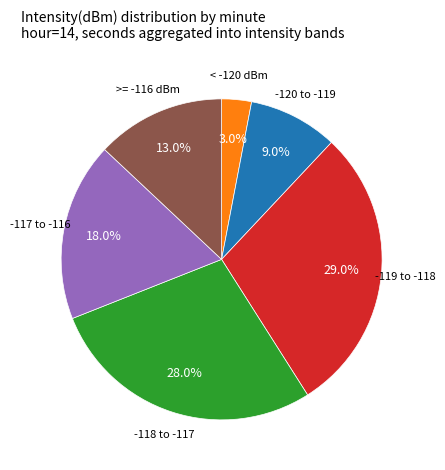

To the nearest percent, what is the difference between the largest and smallest slice percentages?

26%